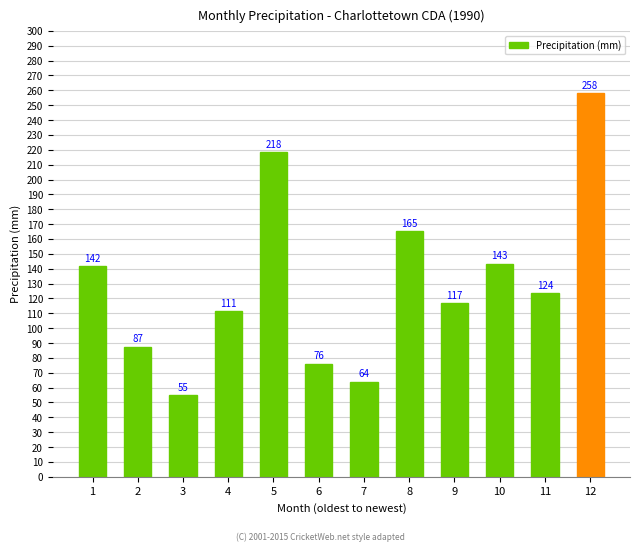

What is the minimum value shown in the chart?

55.0